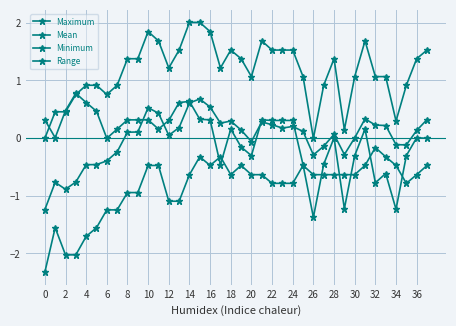

In Maximum, how many points are higher than both neighbors (excluding endpoints)?

5